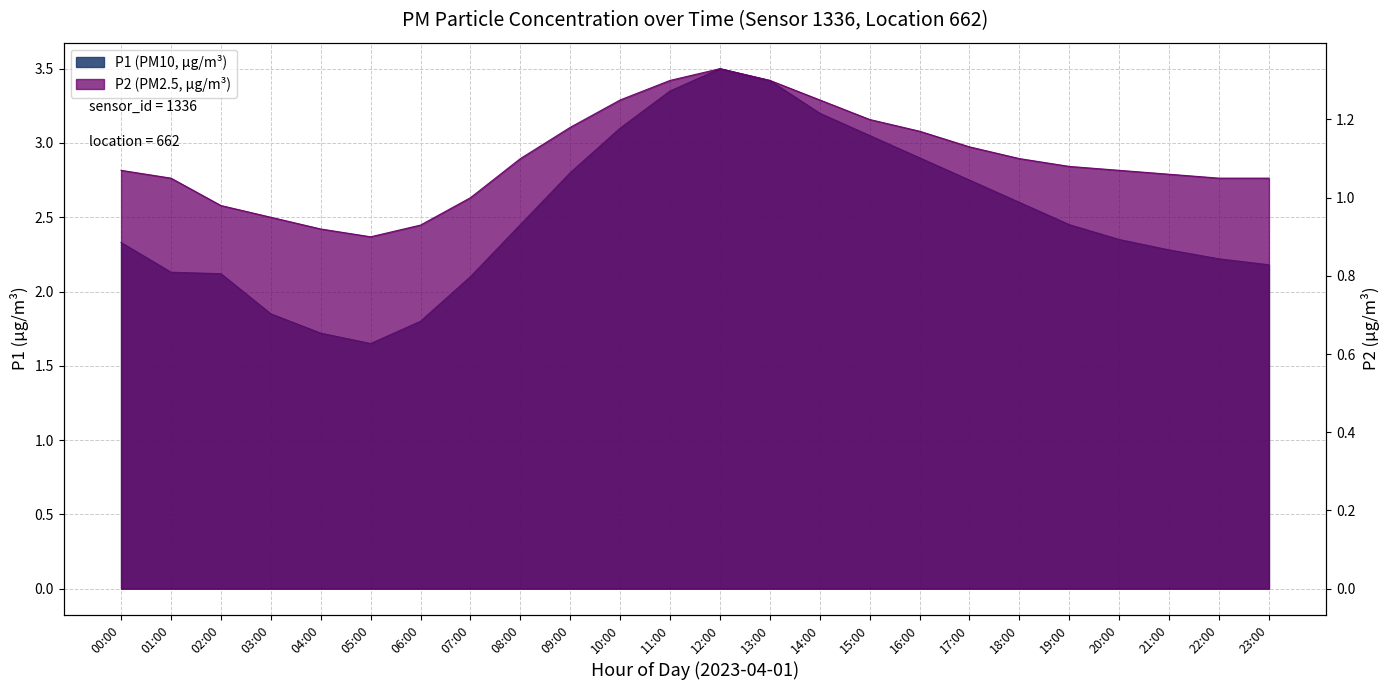

What is the sum of all P2 values?

26.4